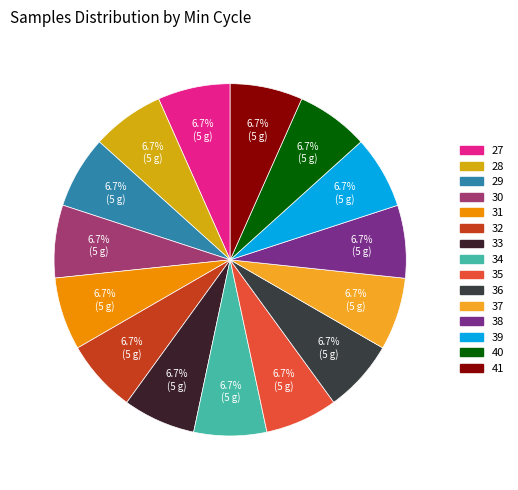

What is the smallest slice in the pie chart?

29